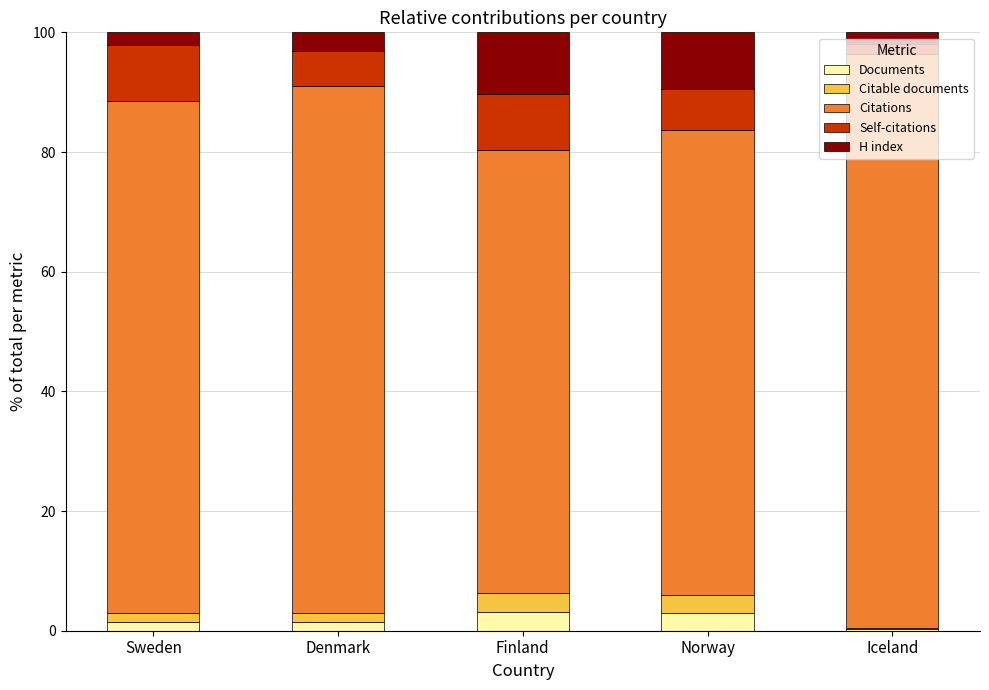

What is the highest value of the Documents series?

3.1